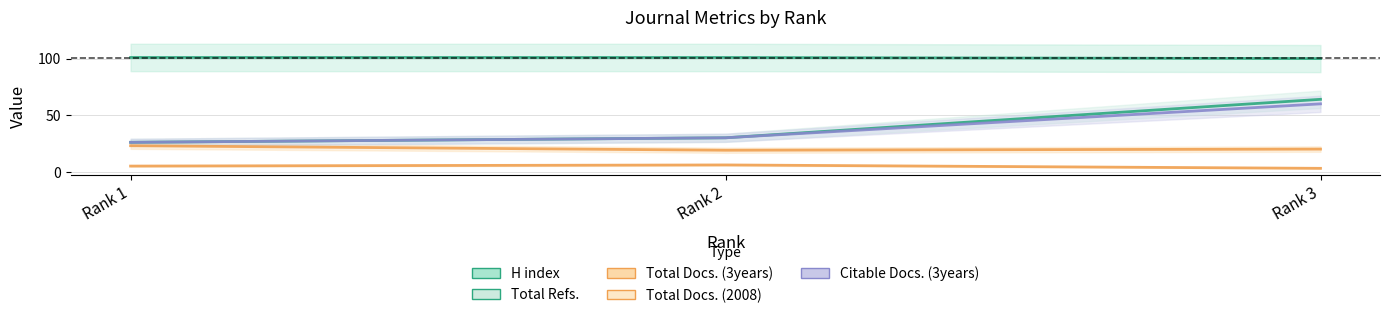

Rank the categories by Total Docs. (3years) value from lowest to highest.

Rank 2, Rank 3, Rank 1